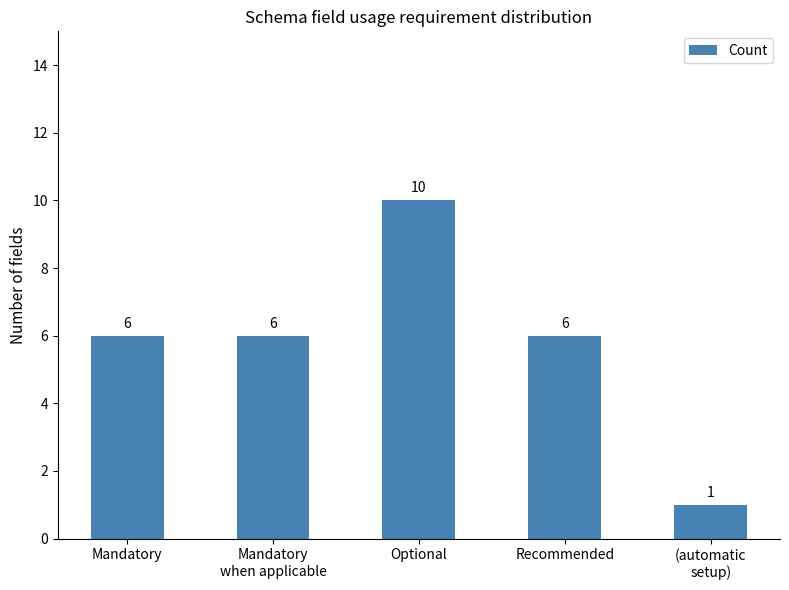

What is the label of the 4th bar from the left?

Recommended